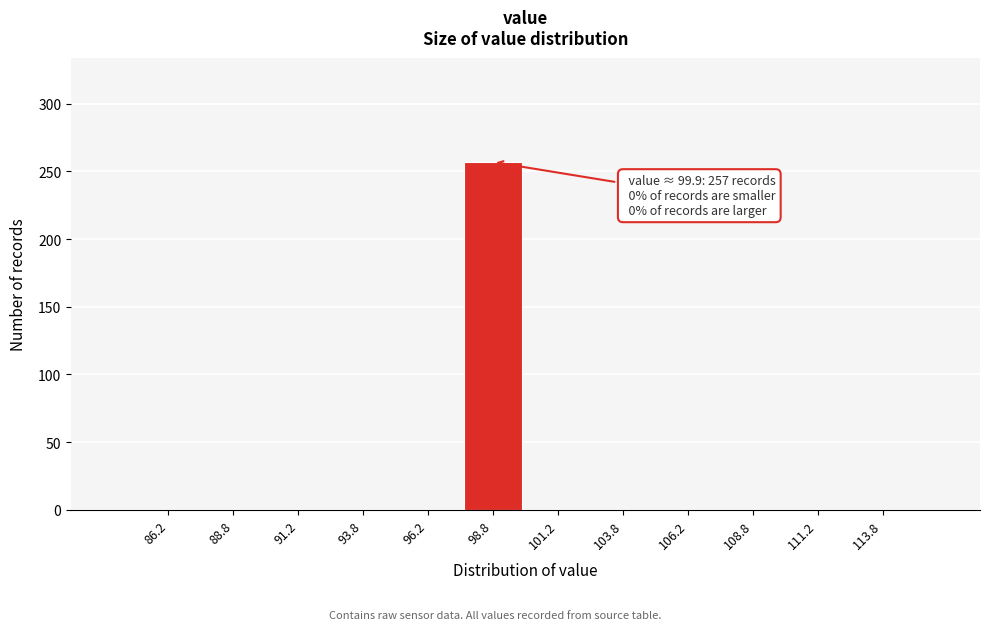

Over which range of the x-axis is the bar tallest?

97.5 to 100.0